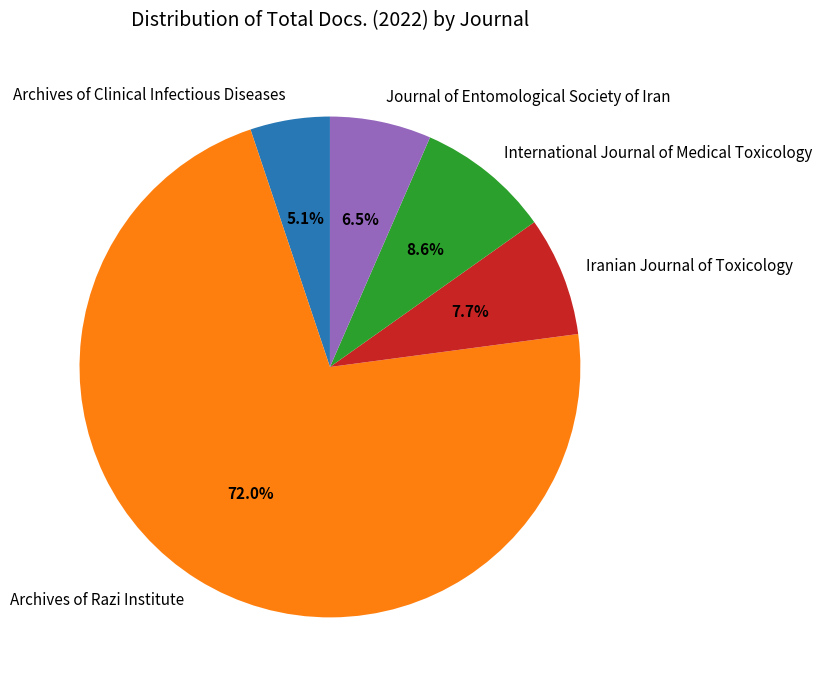

What is the largest slice in the pie chart?

Archives of Razi Institute